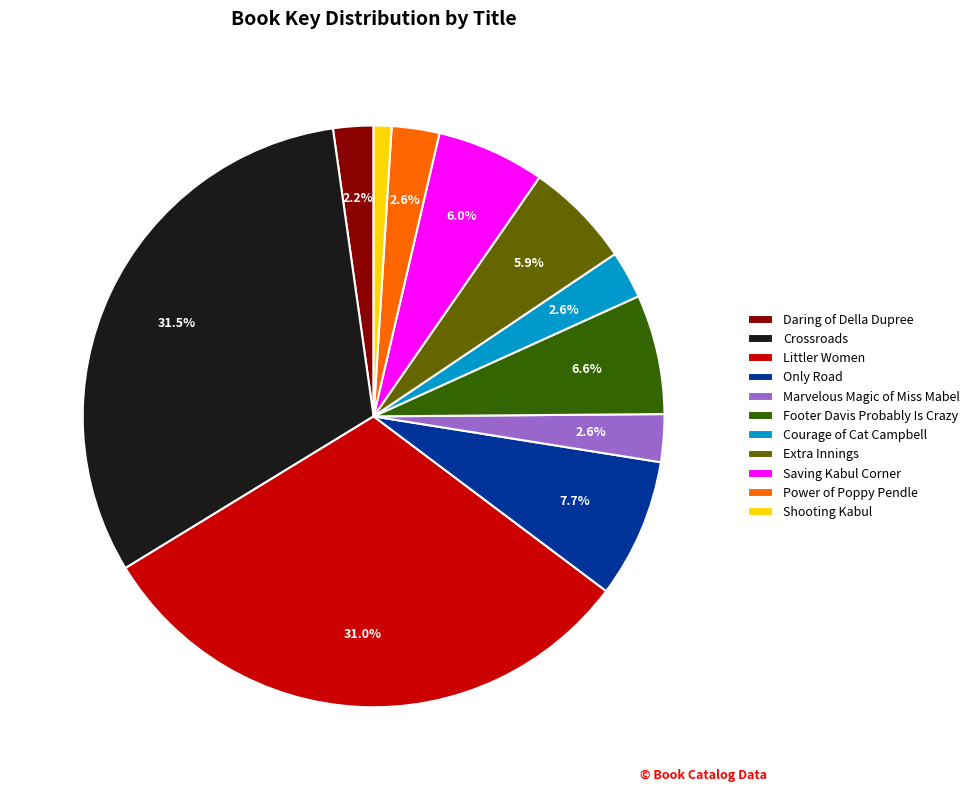

To the nearest percent, what percentage of the pie is Saving Kabul Corner?

6%